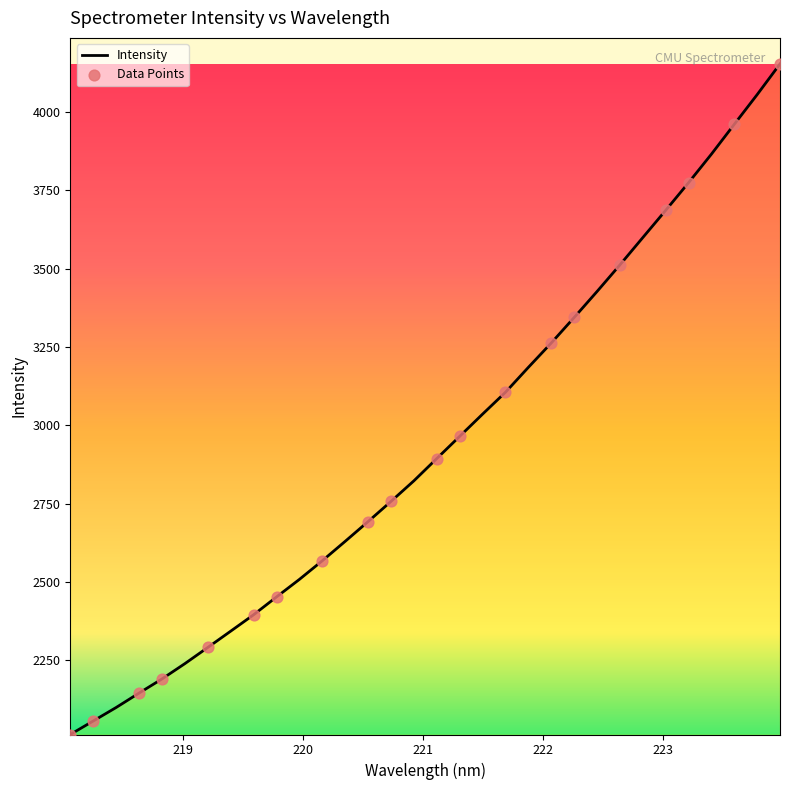

What is the difference between the maximum and minimum values?

2140.8